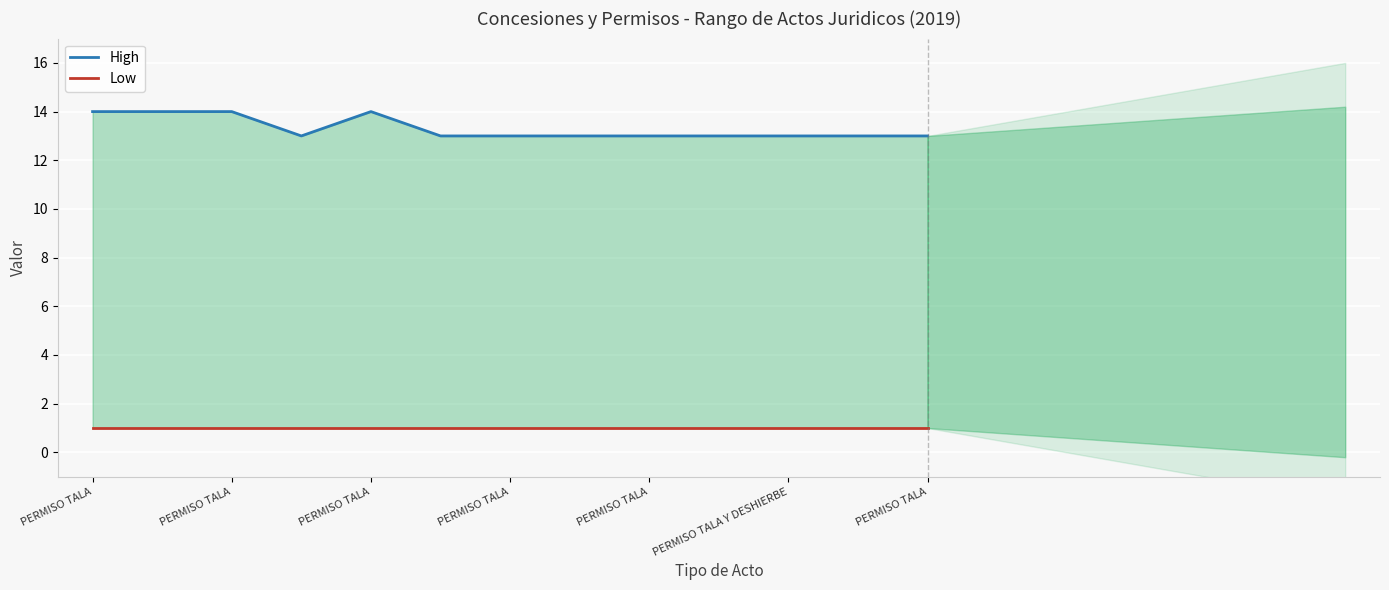

Reading right to left, list all the values displayed in this chart.

High: 13	13	13	13	13	13	13	13	14	13	14	14	14
Low: 1	1	1	1	1	1	1	1	1	1	1	1	1